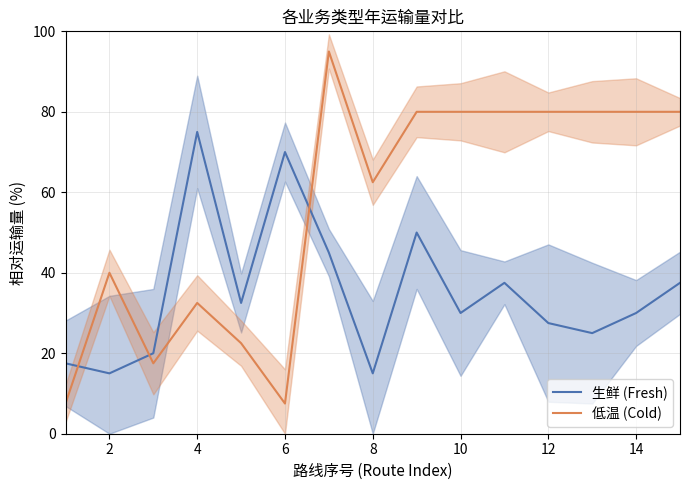

How many intersections are there between 低温 (Cold) and 生鲜 (Fresh)?

3